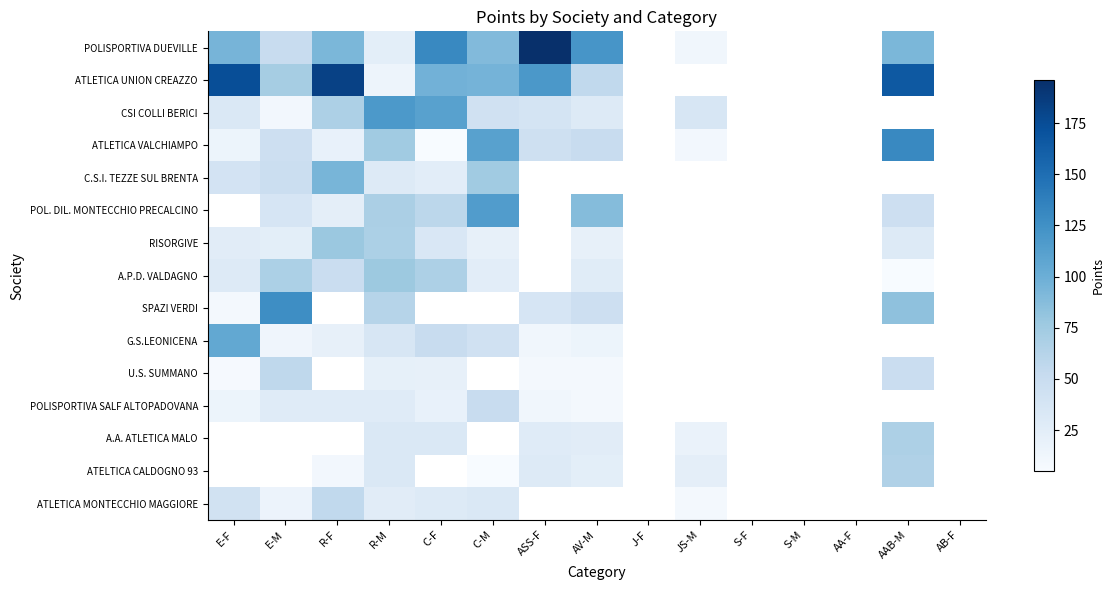

How many data points does each series have?

15